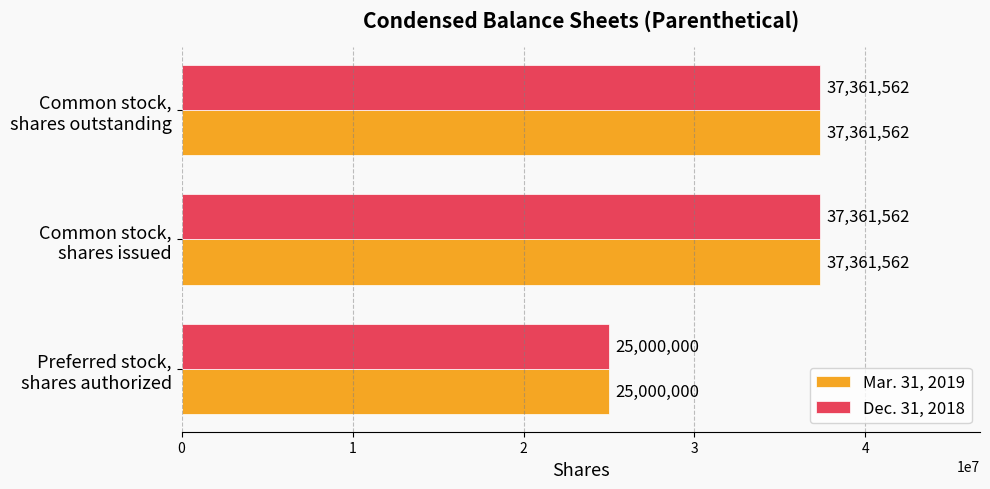

What is the smallest value displayed?

25000000